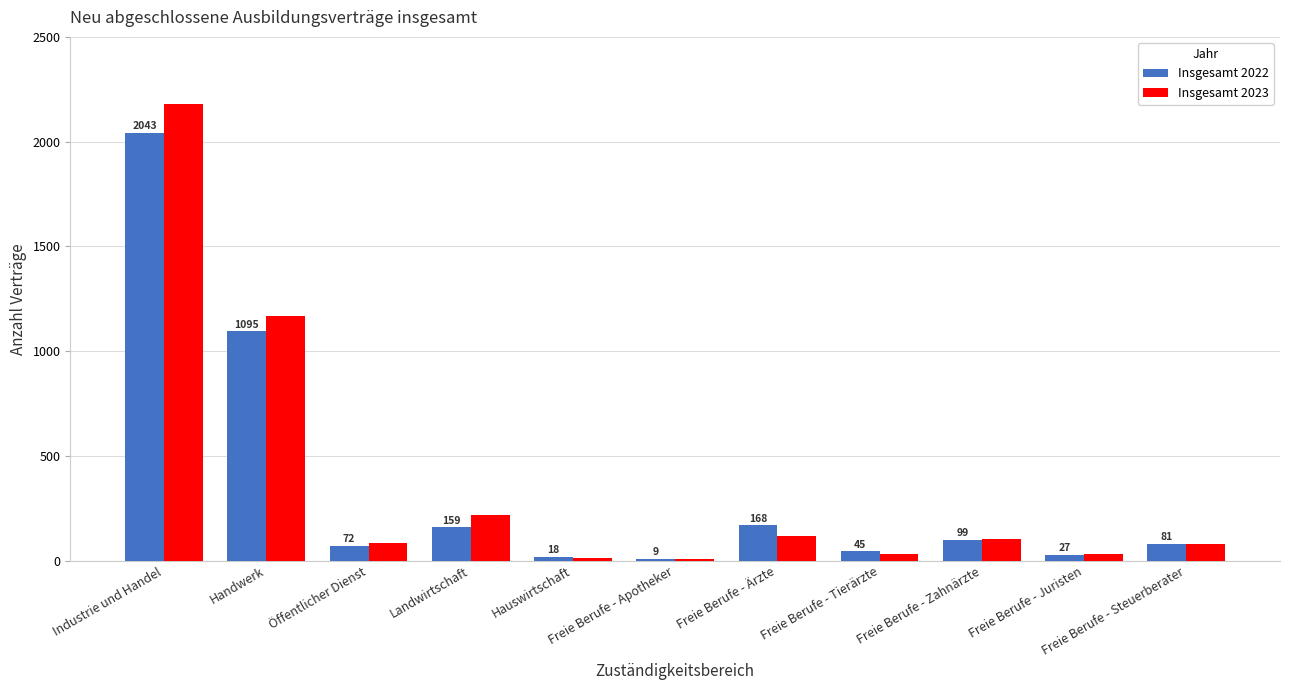

What position from the right is Freie Berufe - Apotheker?

6